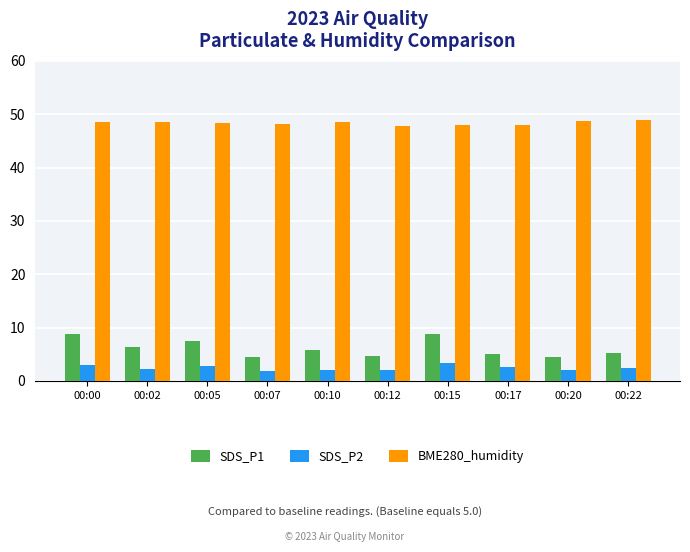

What is the minimum value shown in the chart?

1.9